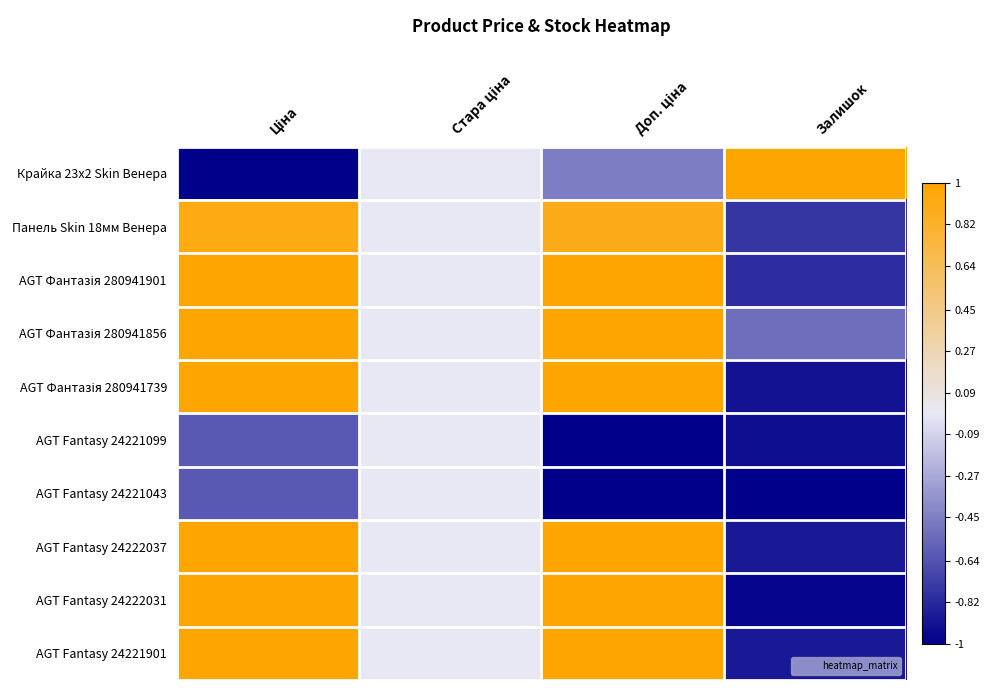

At which category is the sum across all series the highest?

Ціна